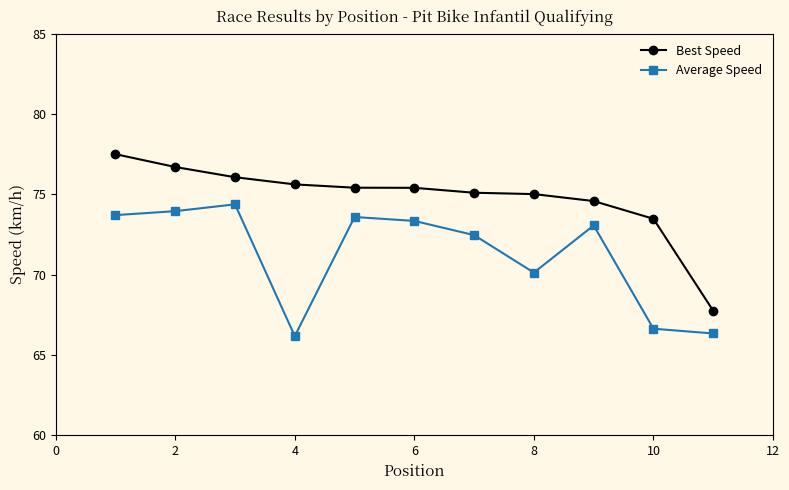

Rank the series by their average value, from lowest to highest.

Average Speed, Best Speed